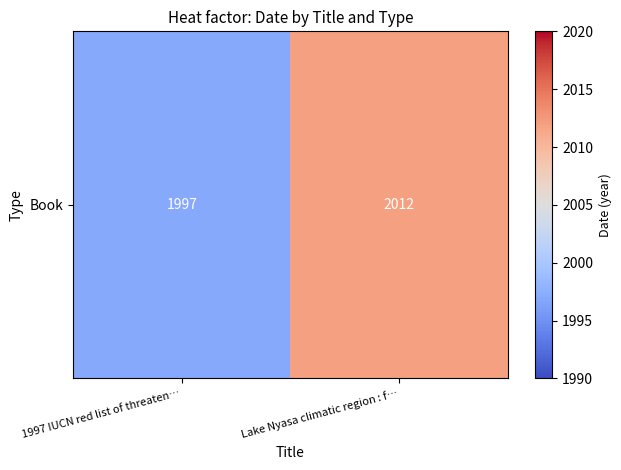

What is the change in value from 1997 IUCN red list of threaten… to Lake Nyasa climatic region : f…?

+15